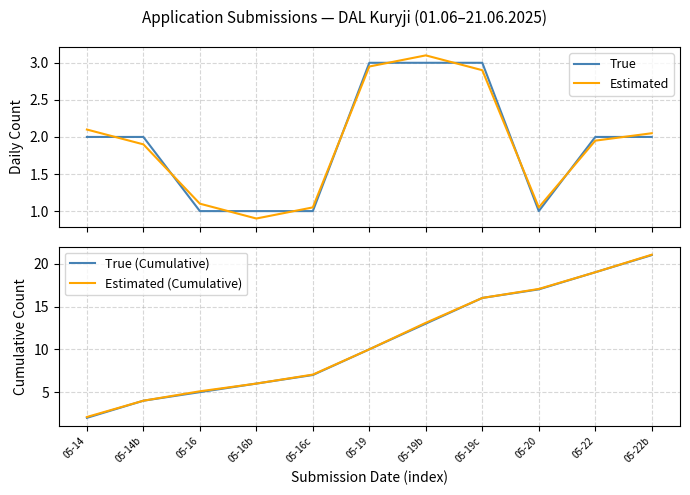

Which has a higher value, 05-14 or 05-19c?

05-19c